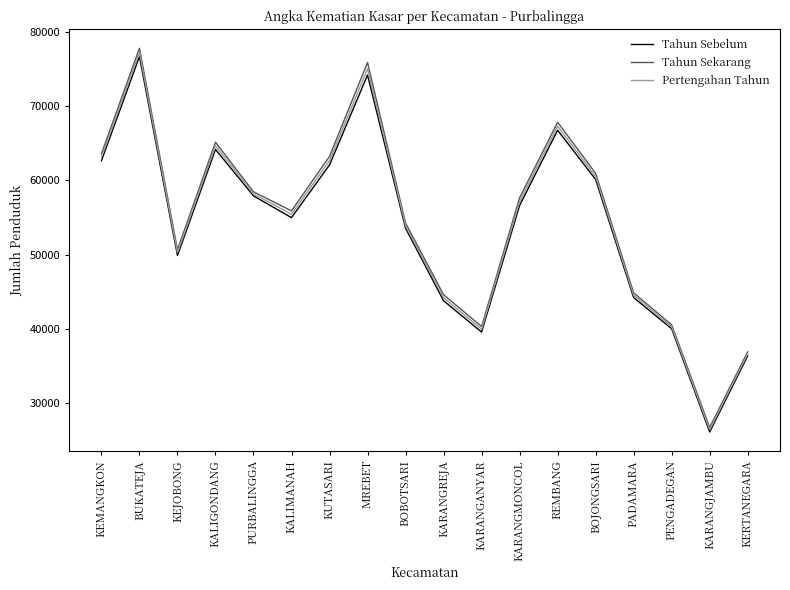

What position from the right is PADAMARA?

4